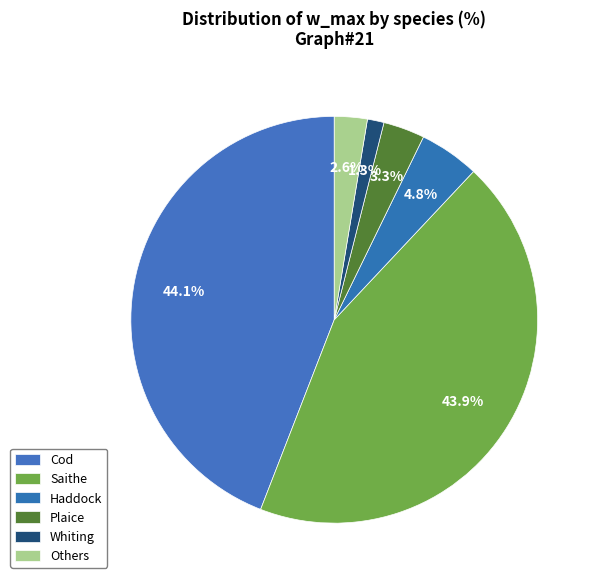

Is there a majority slice in this chart?

No